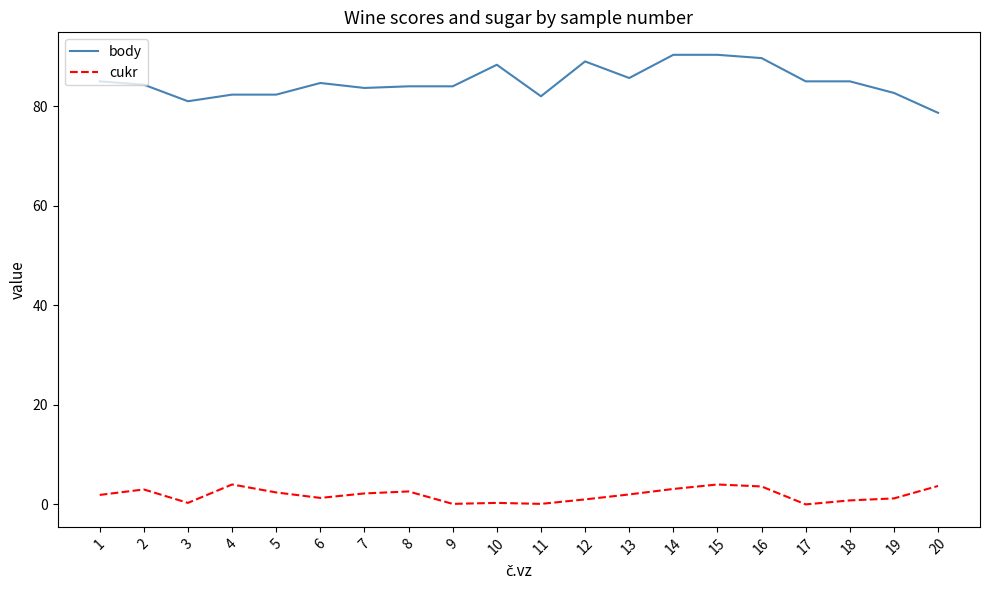

List the series in order of their peak value, highest first.

body, cukr